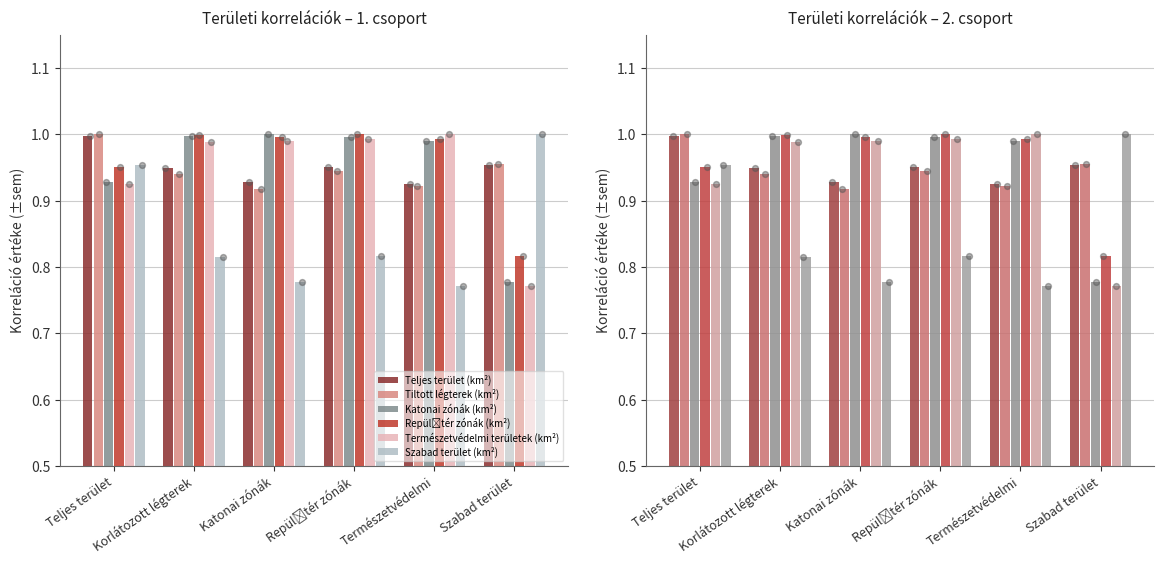

At how many categories does at least one series exceed 0?

6